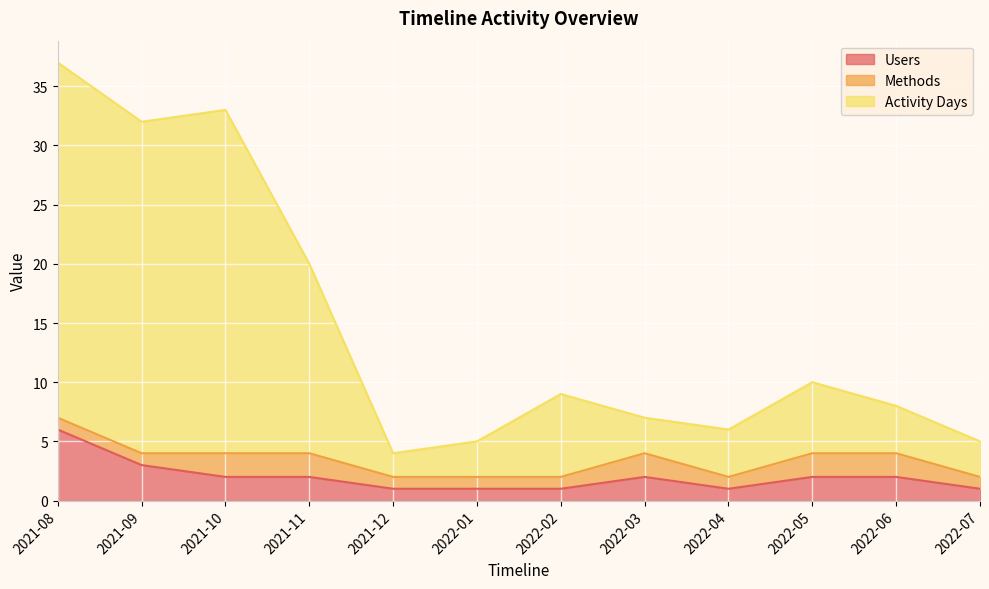

At which category is the sum across all series the highest?

2021-08